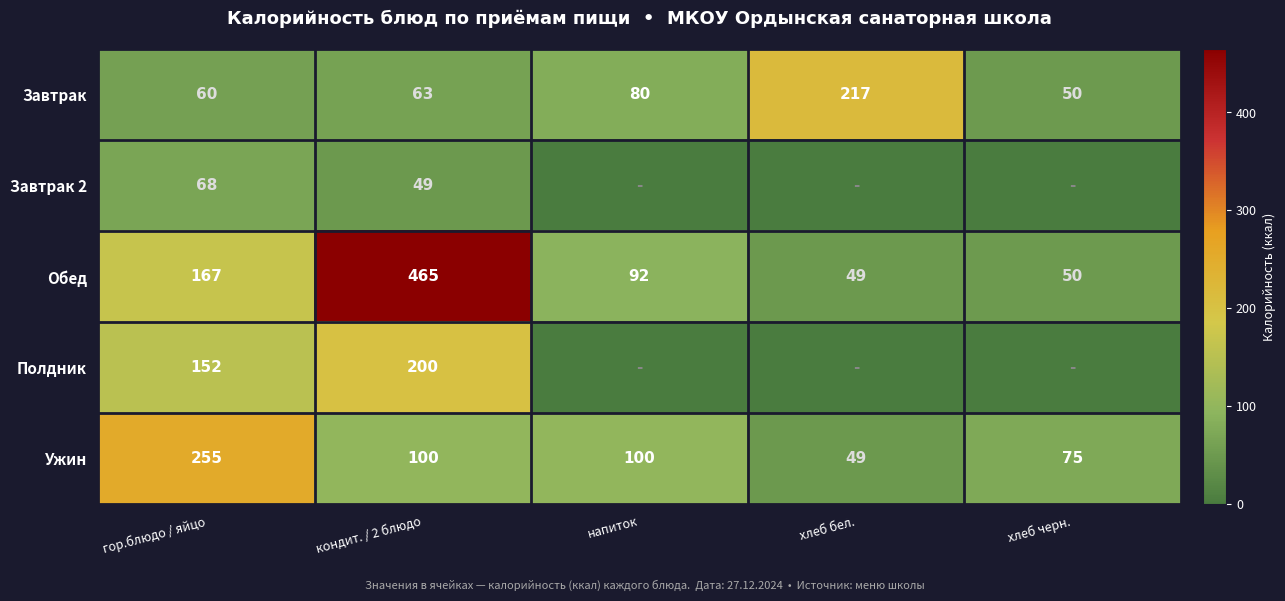

What value does the Обед series have at хлеб черн., to the nearest 5?

50